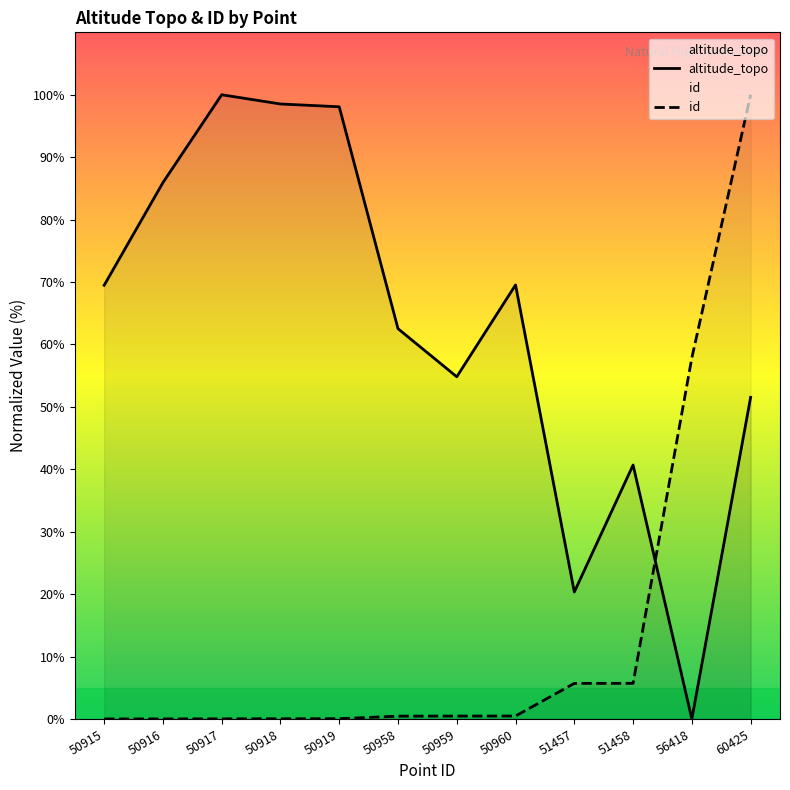

At how many categories does at least one series exceed 48?

10